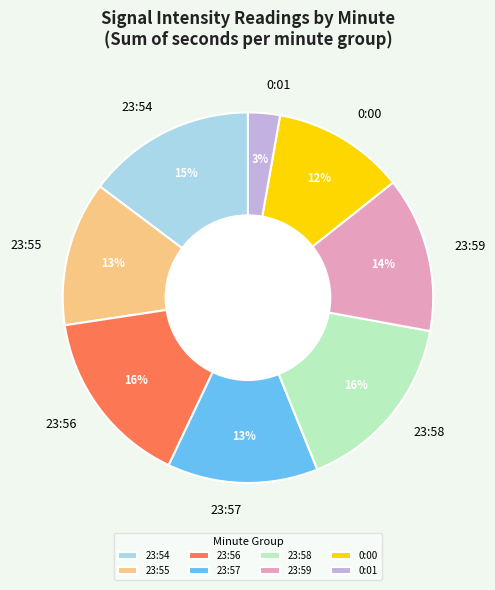

Which category has the smallest portion of the pie?

0:01